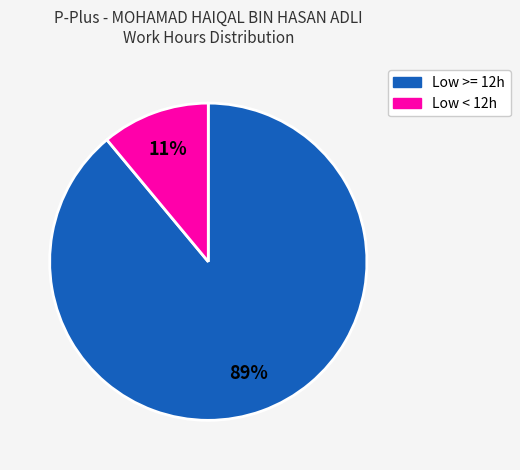

To the nearest percent, what is the difference between the largest and smallest slice percentages?

78%